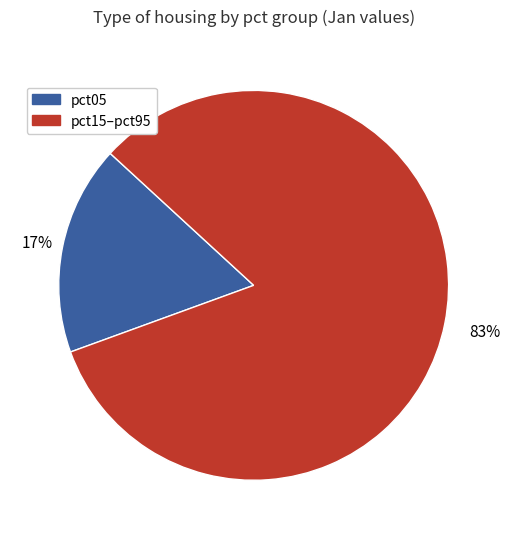

Is there a majority slice in this chart?

Yes